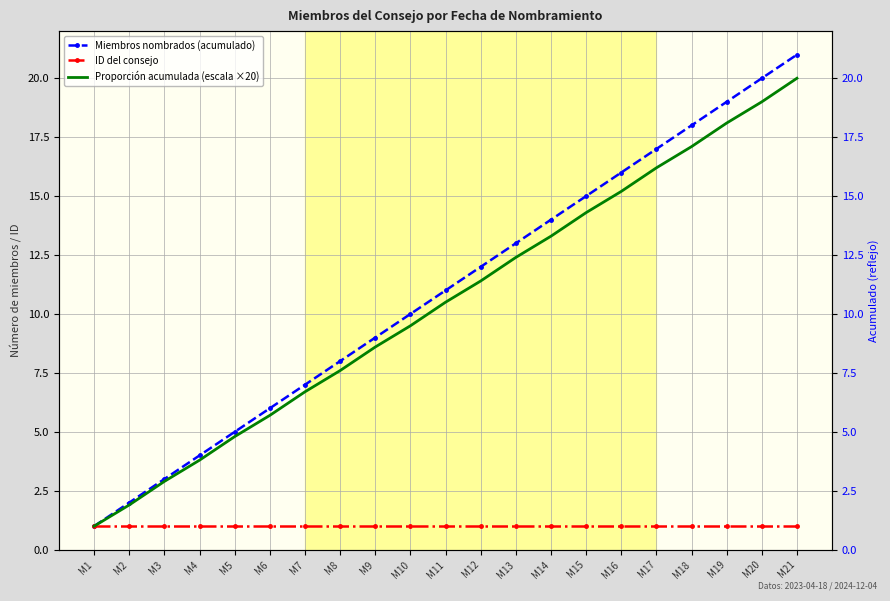

What are all the series names shown in the legend?

Miembros nombrados (acumulado), ID del consejo, Proporción acumulada (escala ×20)